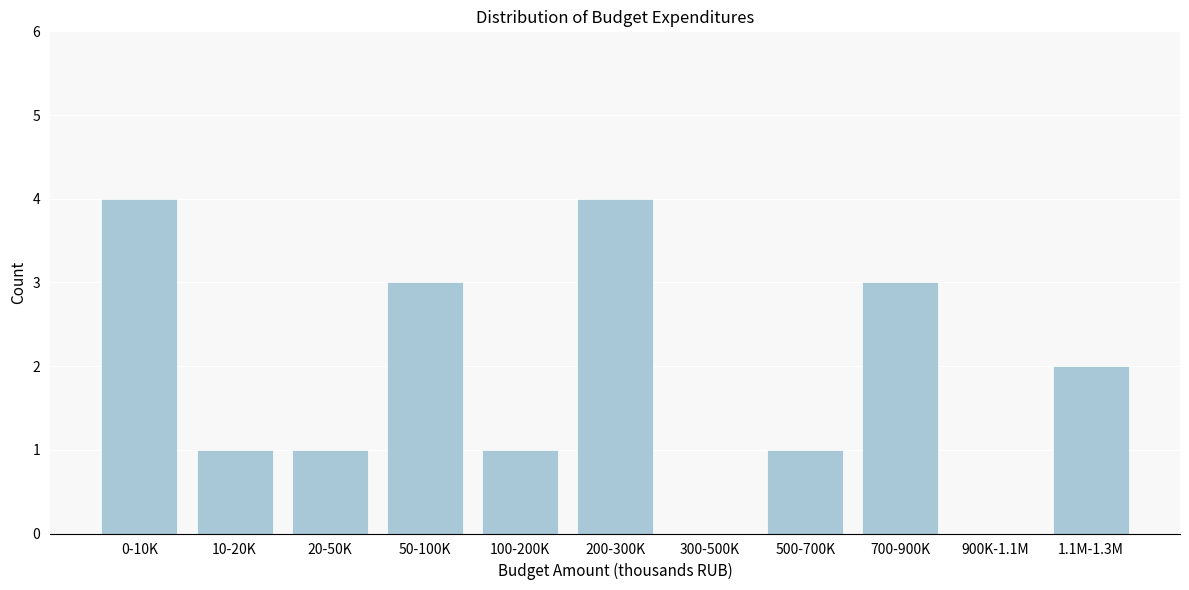

Reading right to left, transcribe all the data shown in this chart.

1.1M-1.3M=2	900K-1.1M=0	700-900K=3	500-700K=1	300-500K=0	200-300K=4	100-200K=1	50-100K=3	20-50K=1	10-20K=1	0-10K=4